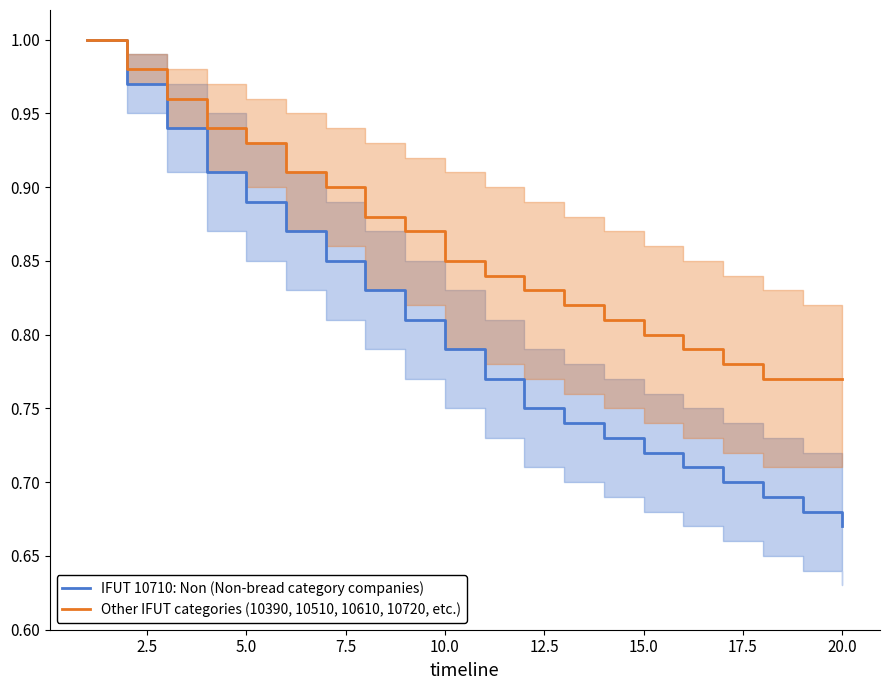

Which series has the largest total across all categories?

Other IFUT categories (10390, 10510, 10610, 10720, etc.)